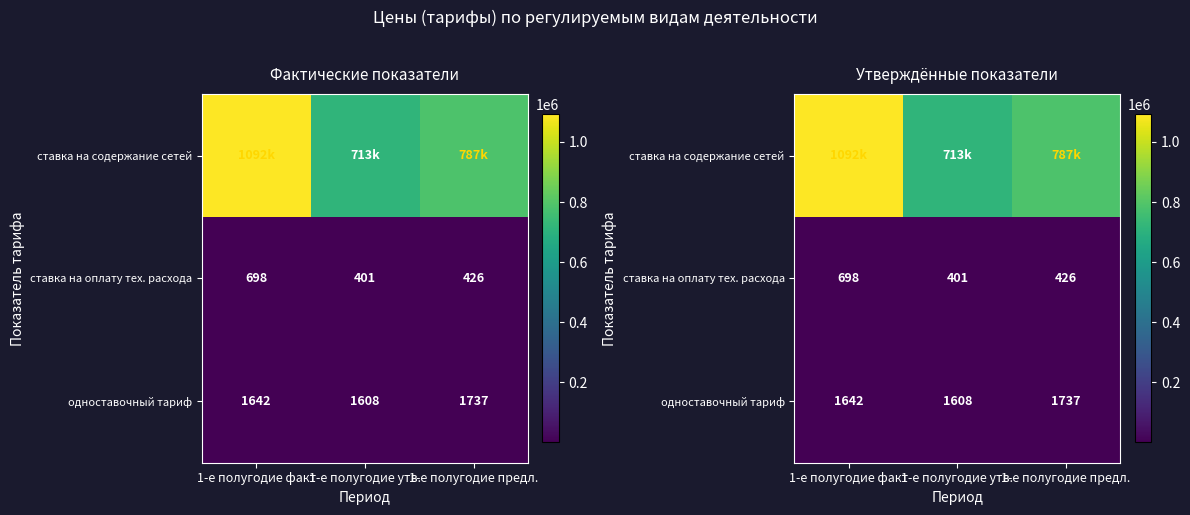

The value of ставка на оплату тех. расхода at 1-е полугодие утв. is 401.4. True or false?

True